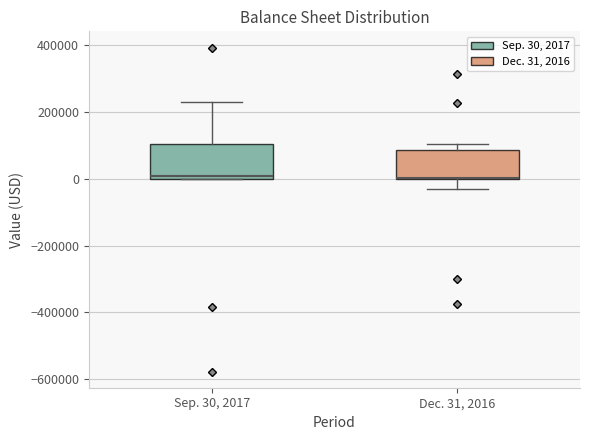

Where does the lower whisker of the box for Dec. 31, 2016 end on the y-axis? The values are not printed on the chart, so give them approximately, as read against the axis.

-40000